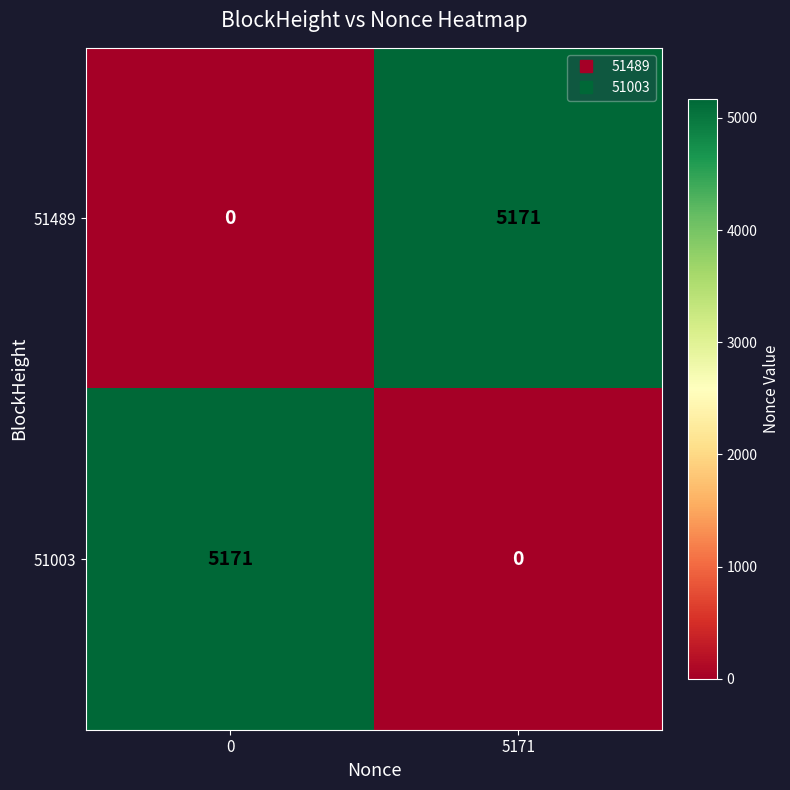

What is the difference between the highest and lowest values at 0?

5171